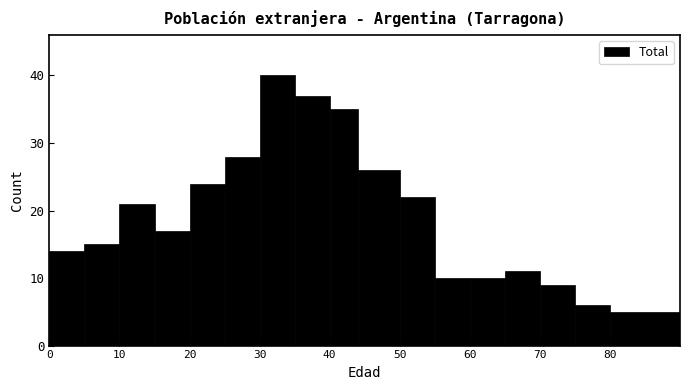

What is the height of the bar covering 5 to 10 on the x-axis? The values are not printed on the chart, so give them approximately, as read against the axis.

15